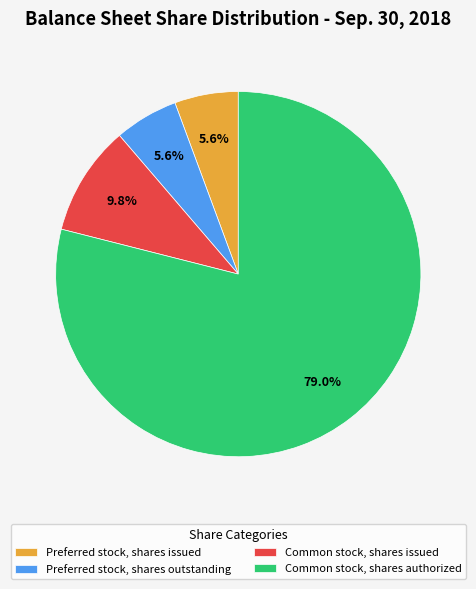

What is the total percentage of Preferred stock, shares issued and Common stock, shares issued?

15.4%